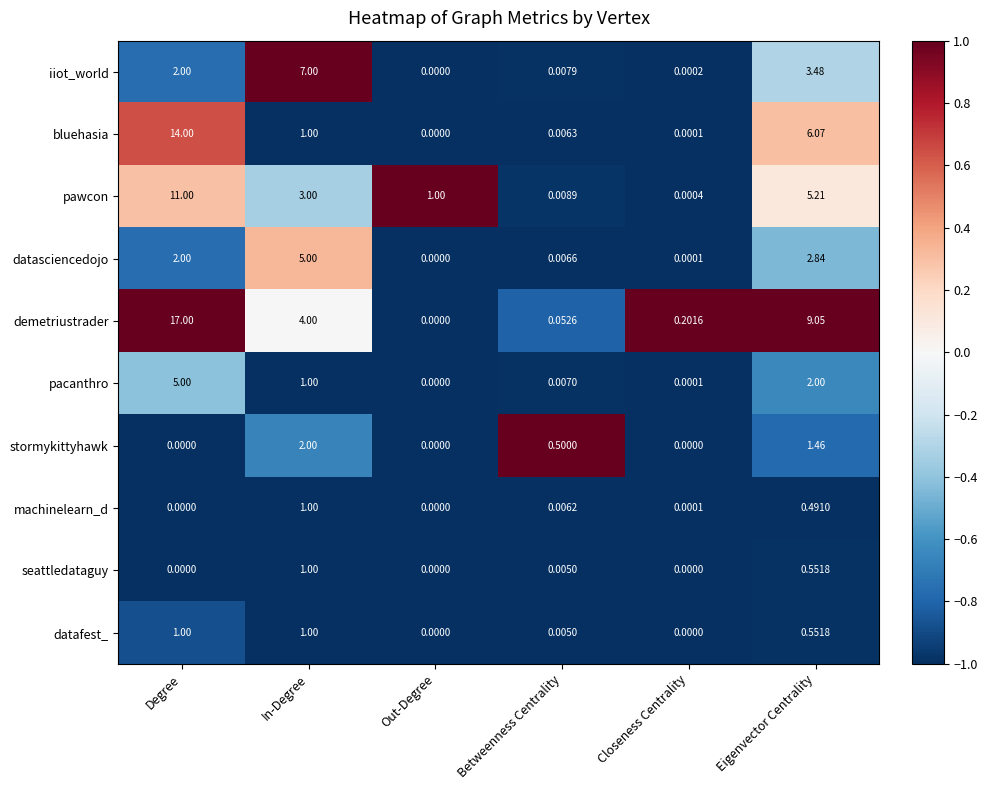

List the labels in order of demetriustrader value, largest first.

Degree, Eigenvector Centrality, In-Degree, Closeness Centrality, Betweenness Centrality, Out-Degree